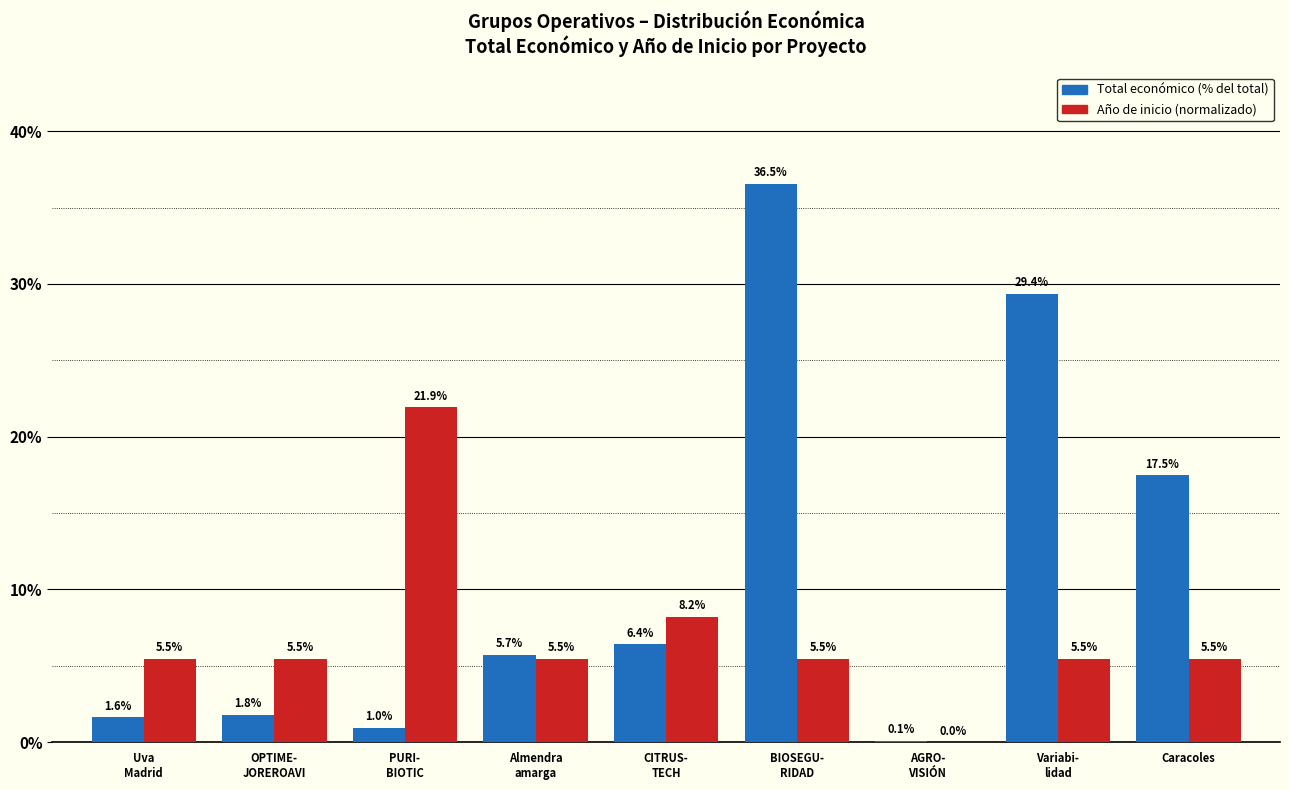

How many data points does each series have?

9